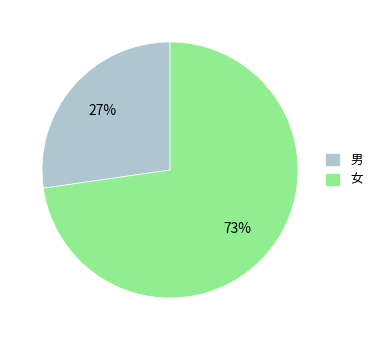

Approximately how many times larger is the value at 女 compared to 男?

2.7